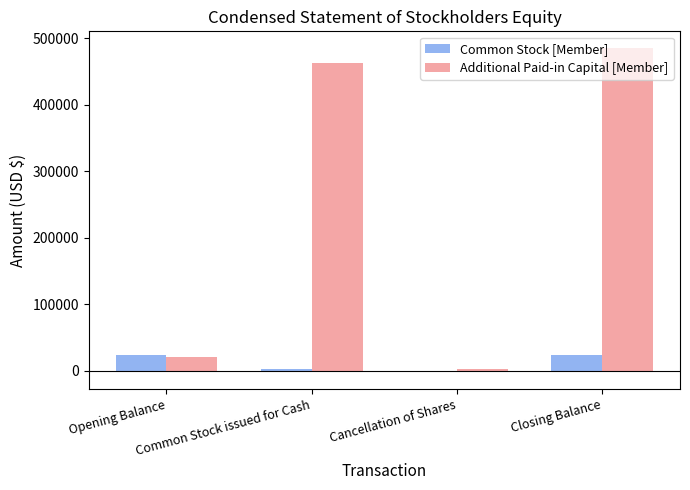

What is the difference between the second highest and minimum values in the Common Stock [Member] series?

26529